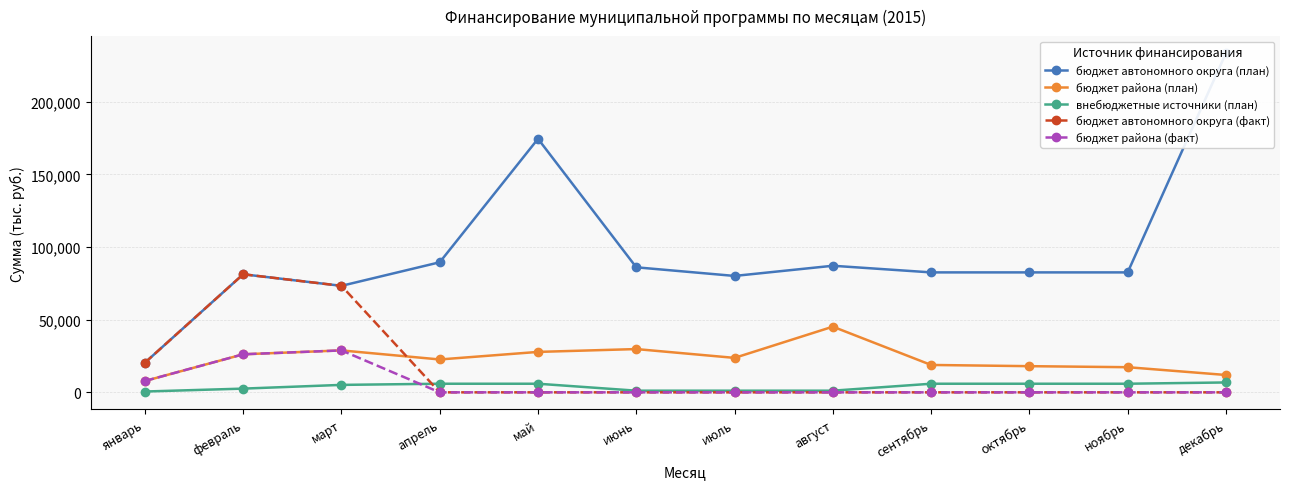

What is the average value of the бюджет автономного округа (факт) series?

14577.6